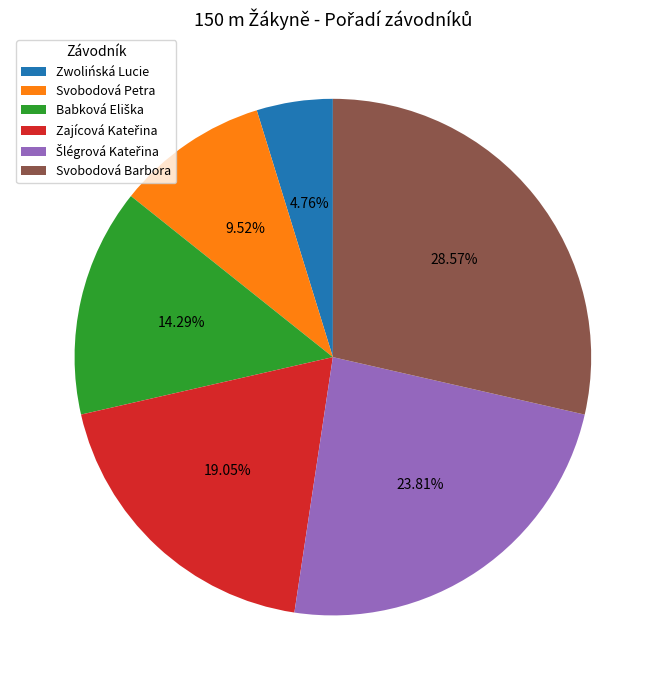

Which slice is the largest?

Svobodová Barbora